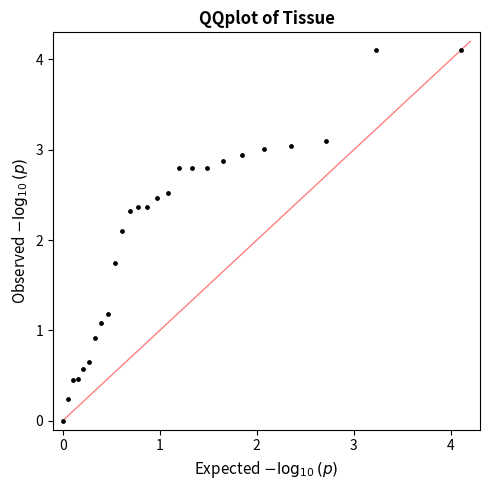

What is the range of Y values (max minus min)?

4.1